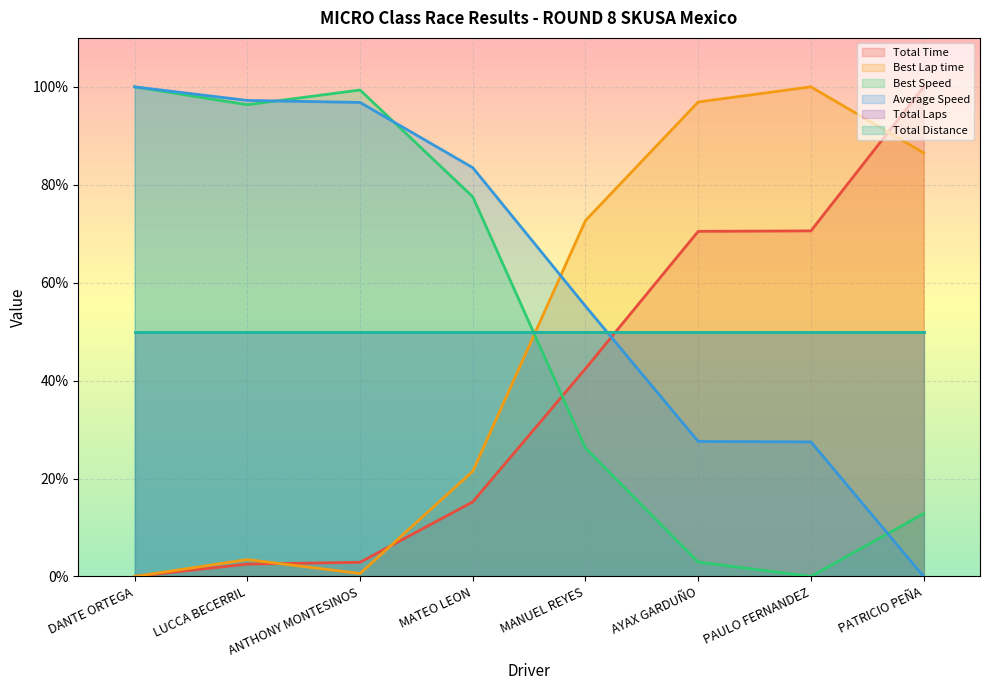

At how many categories does at least one series exceed 28?

8